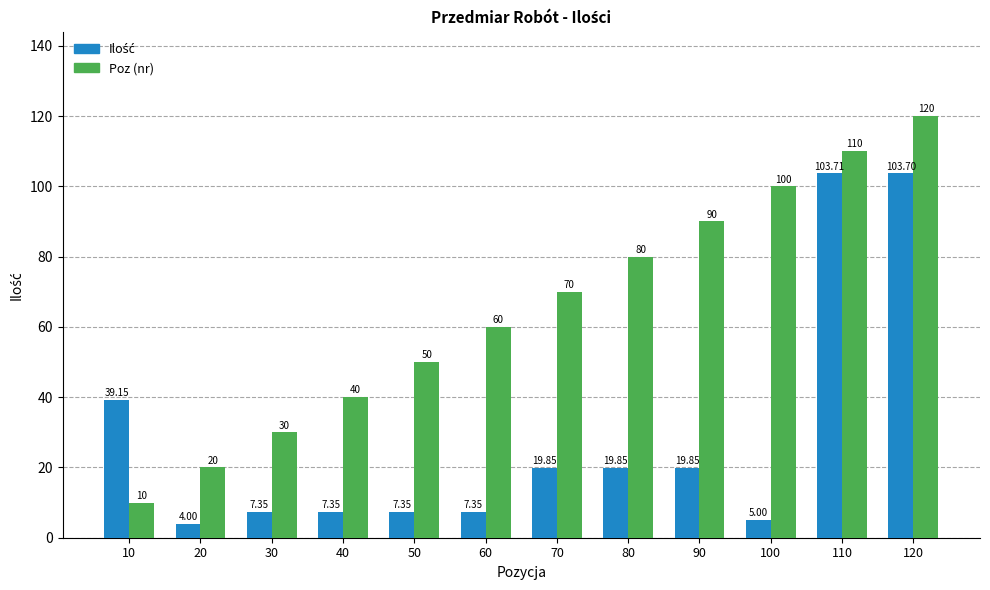

What is the sum of all Poz (nr) values?

780.0